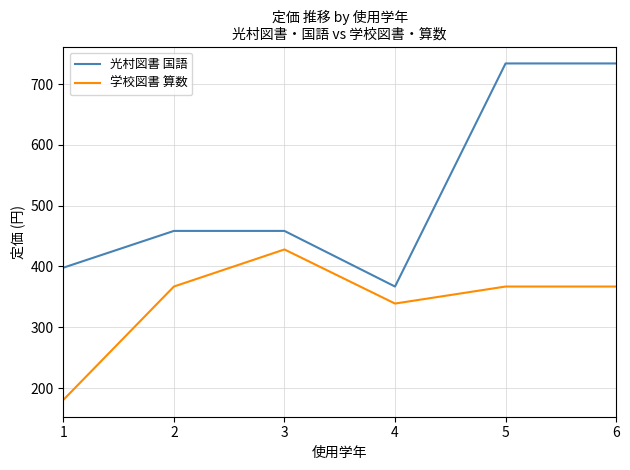

At which category does 学校図書 算数 reach its first local valley?

4